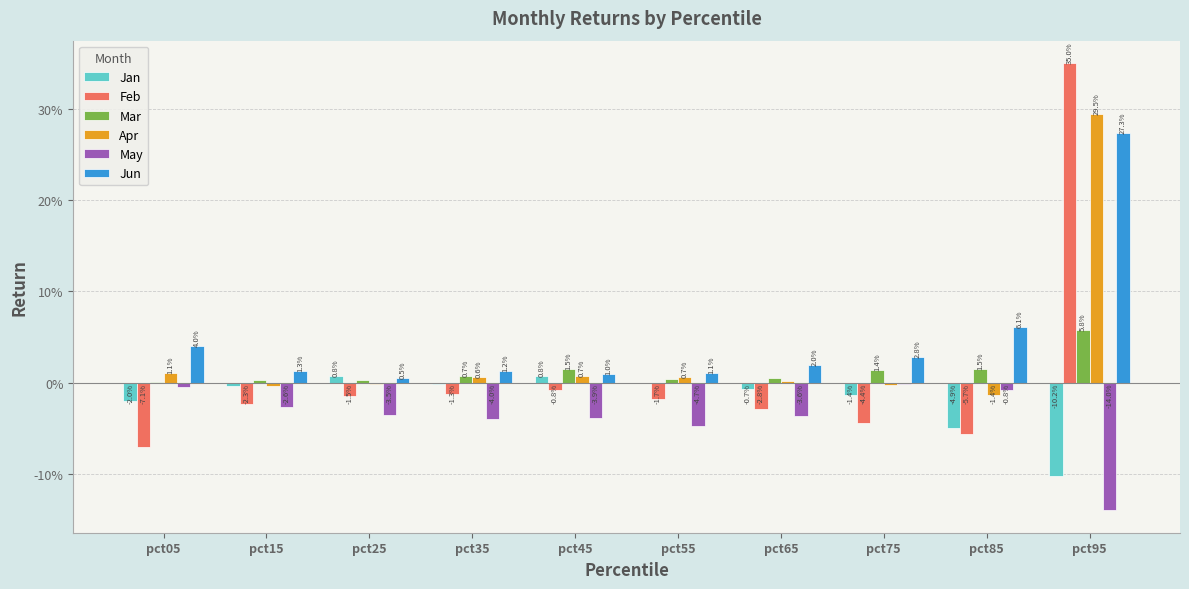

What are all the series names shown in the legend?

Jan, Feb, Mar, Apr, May, Jun